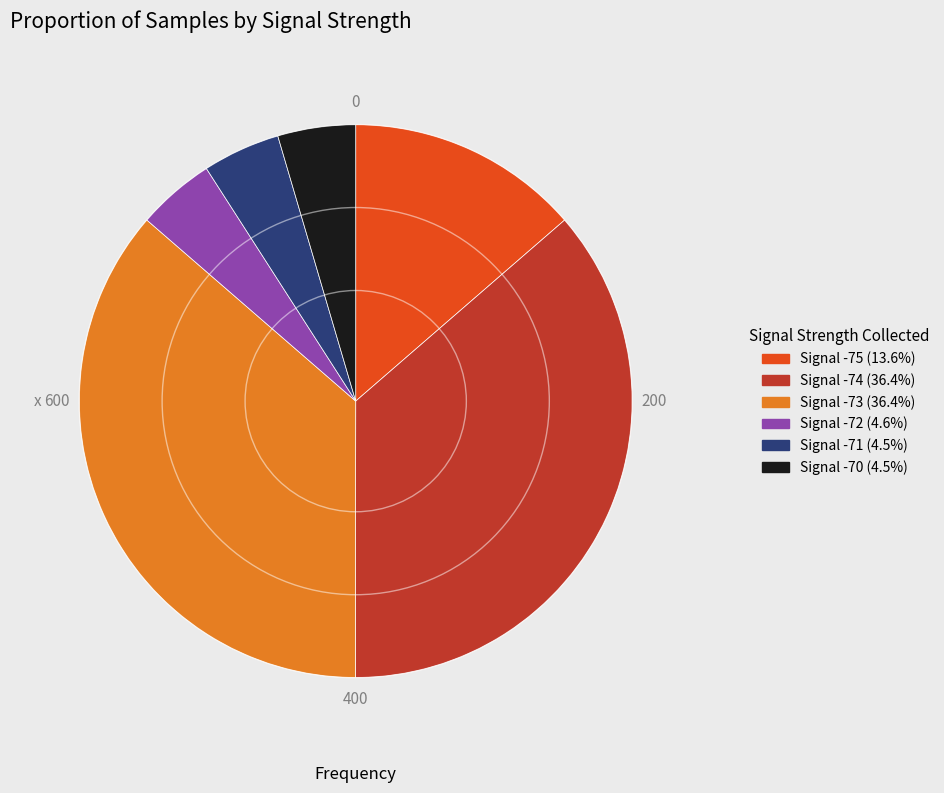

Does any single category account for the majority?

No